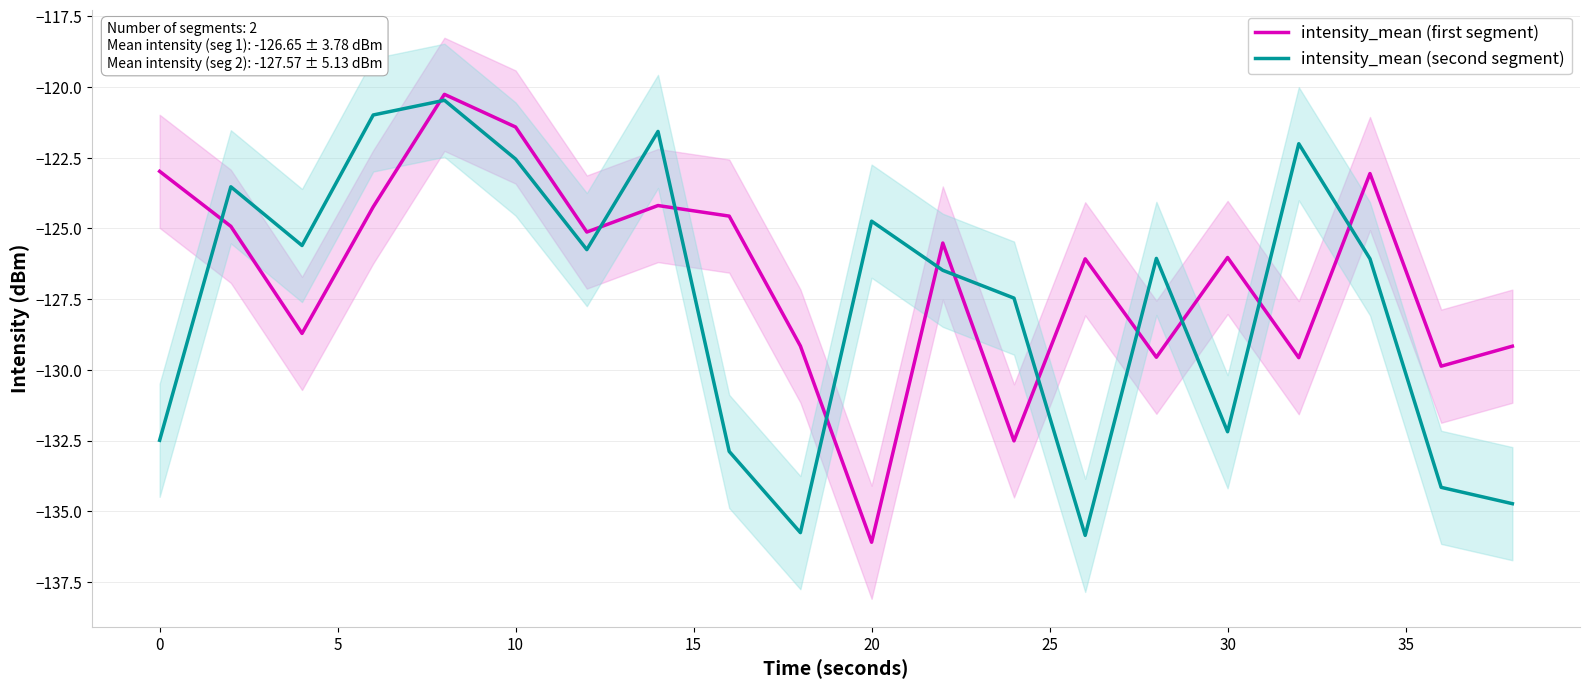

What is the maximum value for intensity_mean (second segment)?

-120.5